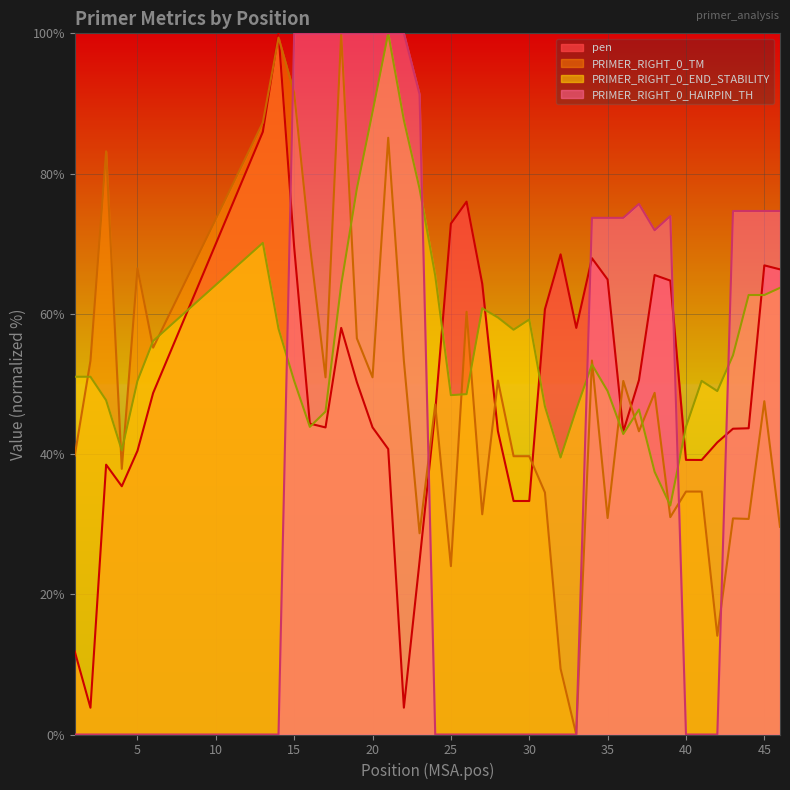

The pen series shows 20.3 at 27. True or false?

False